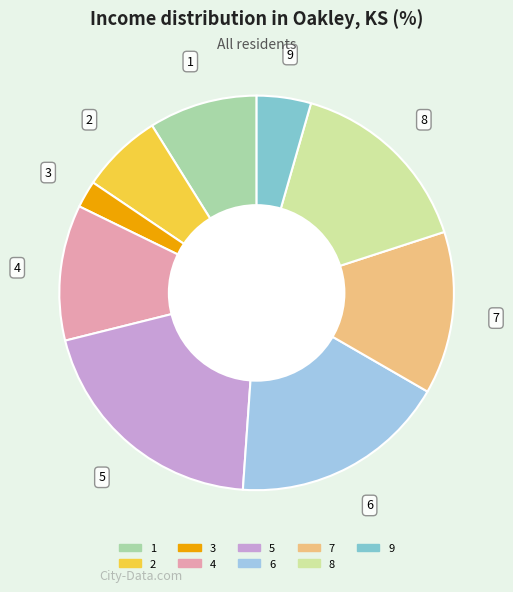

True or false: 4 accounts for 3% of the total.

False